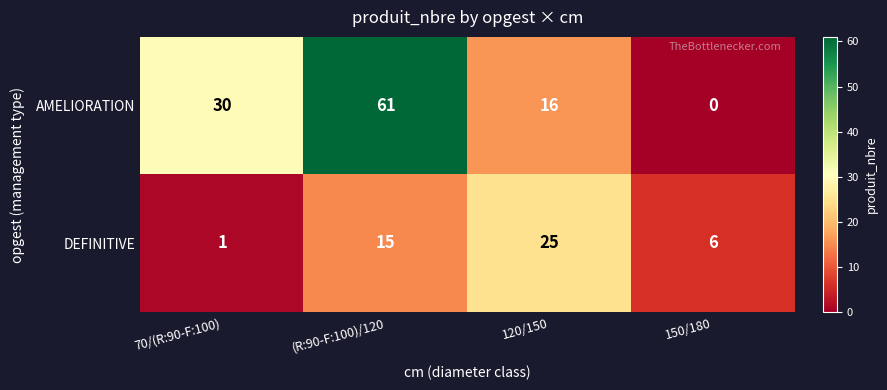

What is the spread (max minus min) of values at 120/150?

9